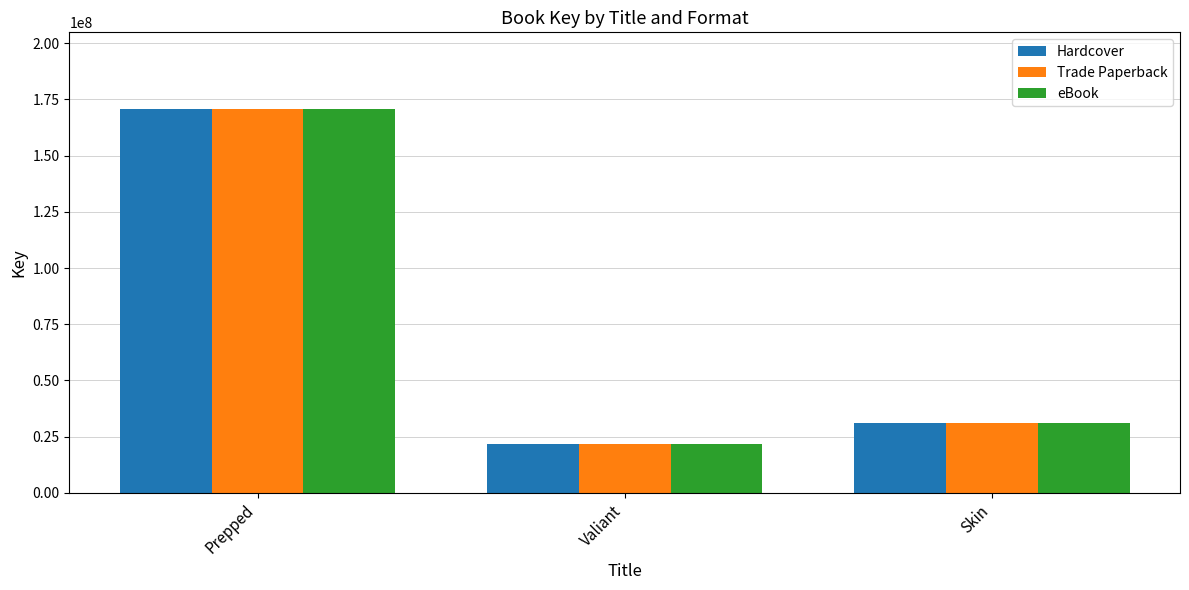

What position from the right is Prepped?

3